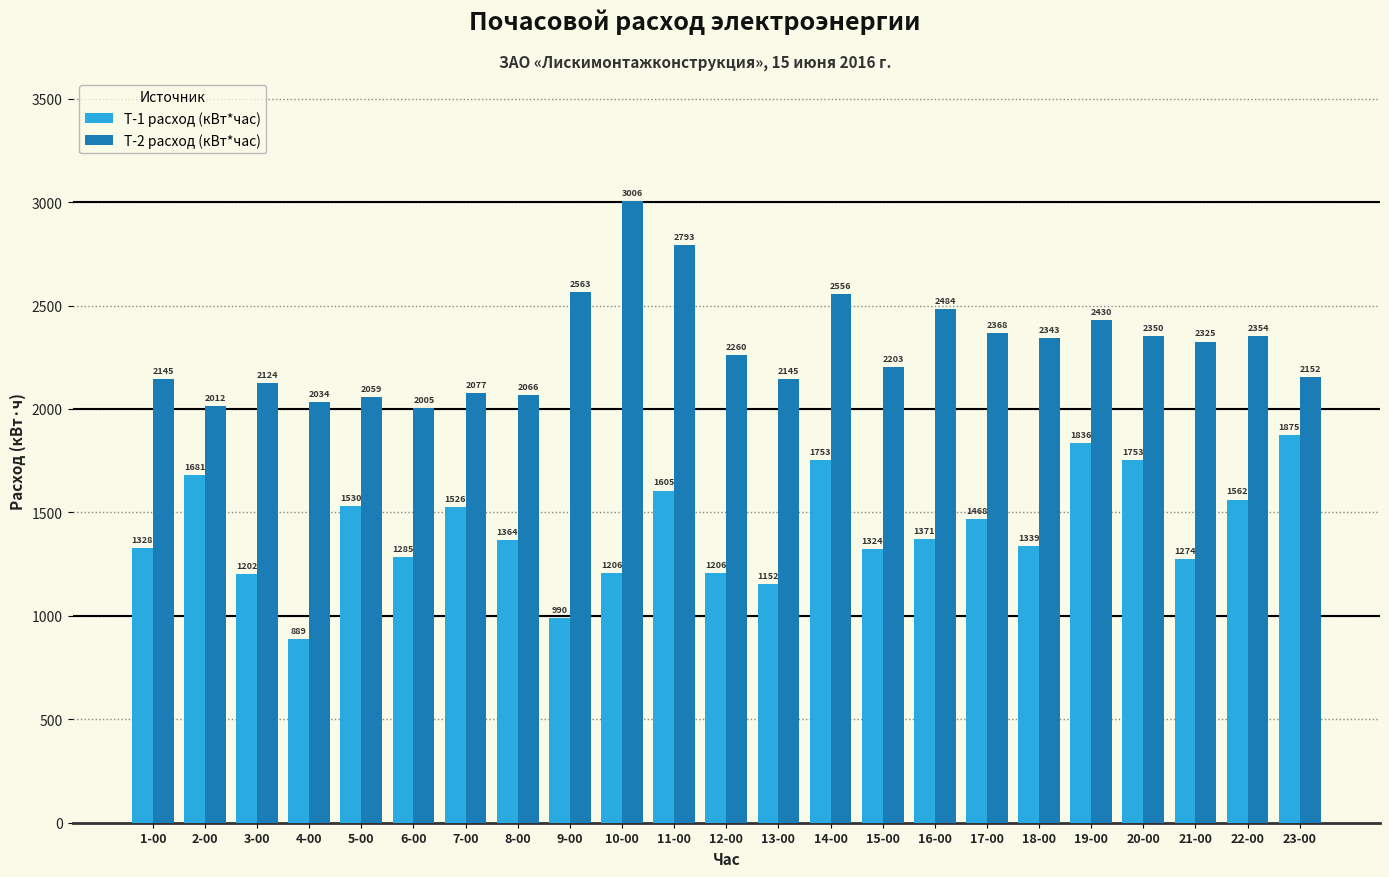

Rank the series by their maximum value, from lowest to highest.

T-1 расход (кВт*час), T-2 расход (кВт*час)